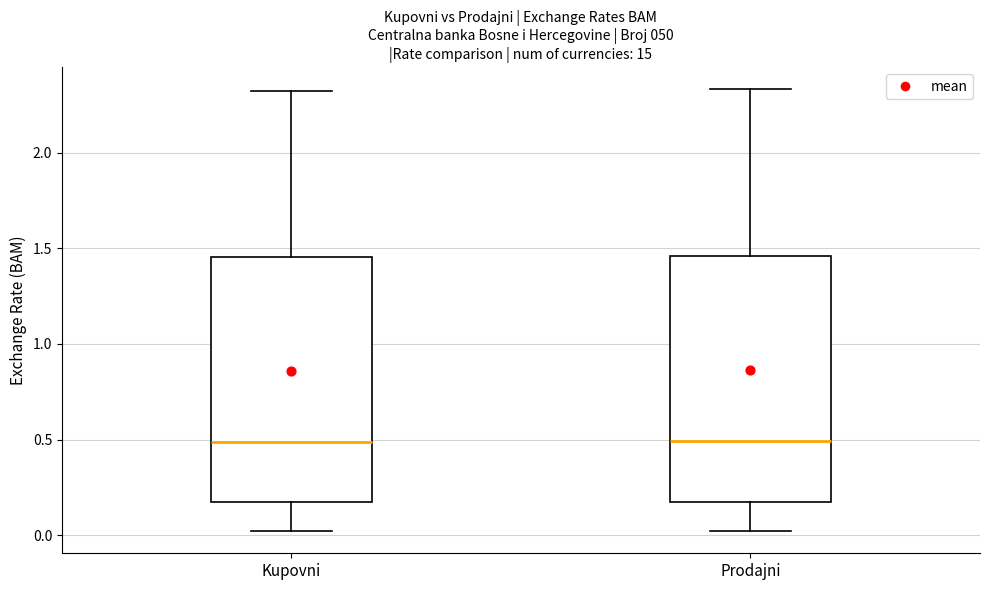

Reading left to right, transcribe this box plot: for each box, give where its median line is, the range the box spans, and where its two whiskers end, as read against the y-axis. The values are not printed on the chart, so give them approximately, as read against the axis.

Kupovni: median 0.50, box 0.15 to 1.45, whiskers 0.00 to 2.30
Prodajni: median 0.50, box 0.15 to 1.45, whiskers 0.00 to 2.35